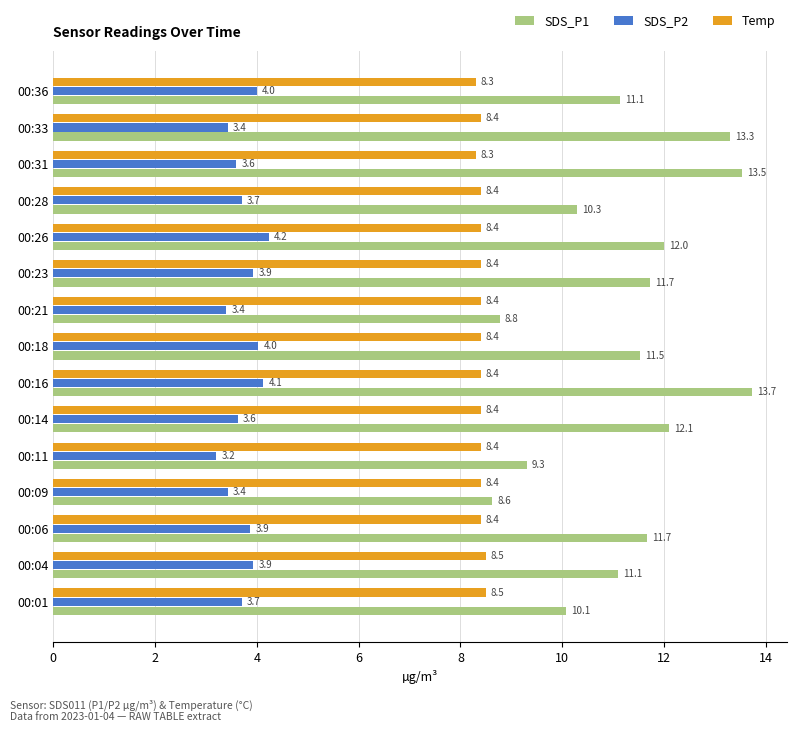

How many data points in SDS_P1 are less than 11?

5